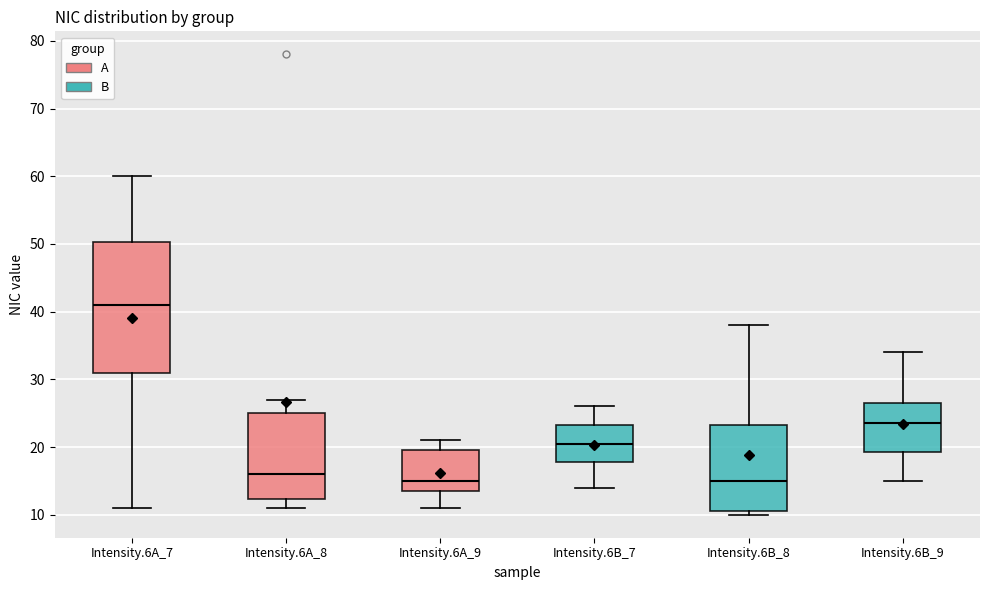

Reading left to right, read every box against the y-axis: the position of its median line, the range the box covers, and the ends of its whiskers. The values are not printed on the chart, so give them approximately, as read against the axis.

Intensity.6A_7: median 41, box 31 to 50, whiskers 11 to 60
Intensity.6A_8: median 16, box 12 to 25, whiskers 11 to 27
Intensity.6A_9: median 15, box 14 to 20, whiskers 11 to 21
Intensity.6B_7: median 21, box 18 to 23, whiskers 14 to 26
Intensity.6B_8: median 15, box 11 to 23, whiskers 10 to 38
Intensity.6B_9: median 24, box 19 to 27, whiskers 15 to 34